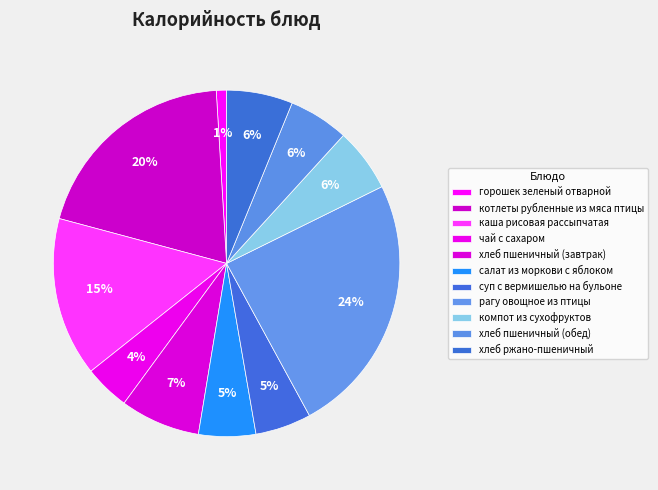

Count the number of slices in the pie.

11